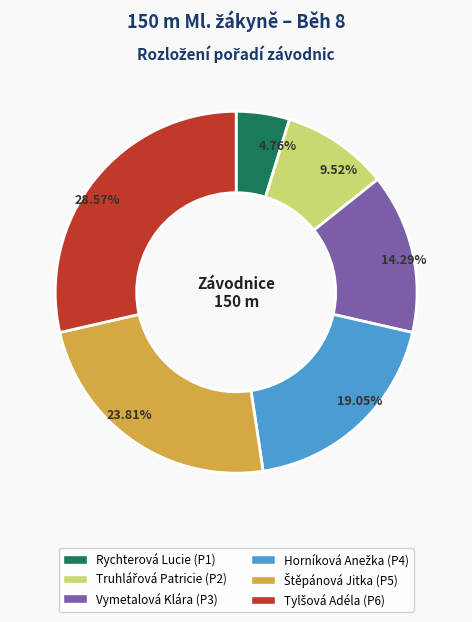

How much of the chart is everything except Rychterová Lucie?

95.2%